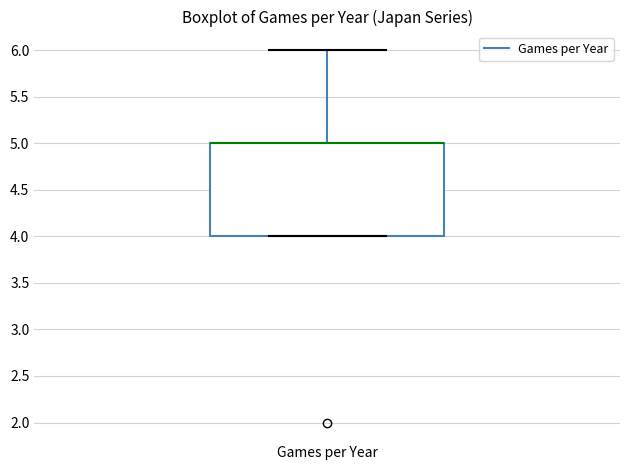

Read this box plot against the y-axis: the position of the median line, the range covered by the box, and the ends of both whiskers. The values are not printed on the chart, so give them approximately, as read against the axis.

median 5 (drawn on the box's upper edge), box 4 to 5, whiskers 4 to 6